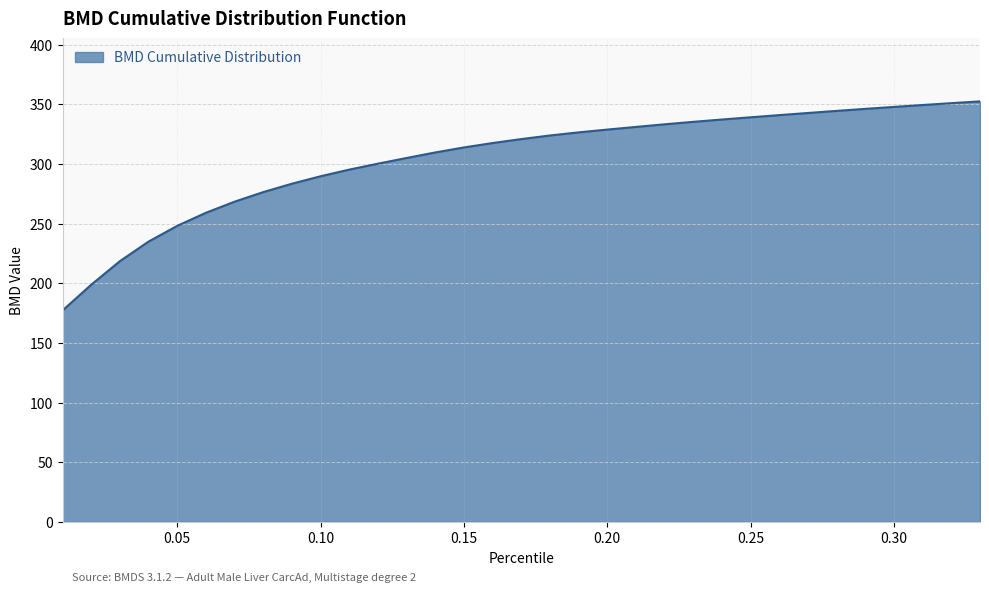

Count the number of categories in the chart.

33